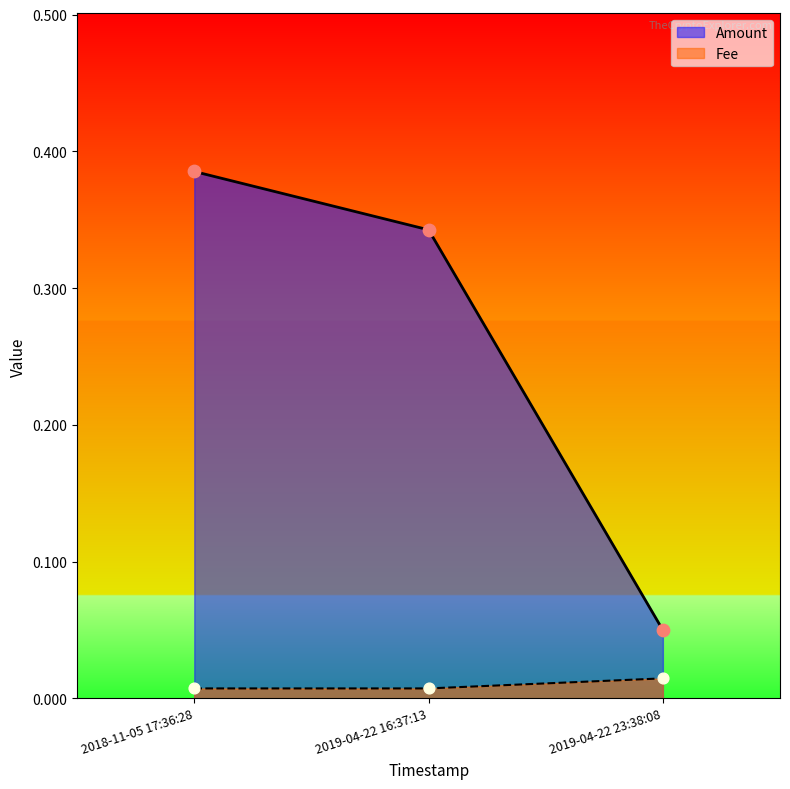

Which series has the widest spread of Y values?

Amount